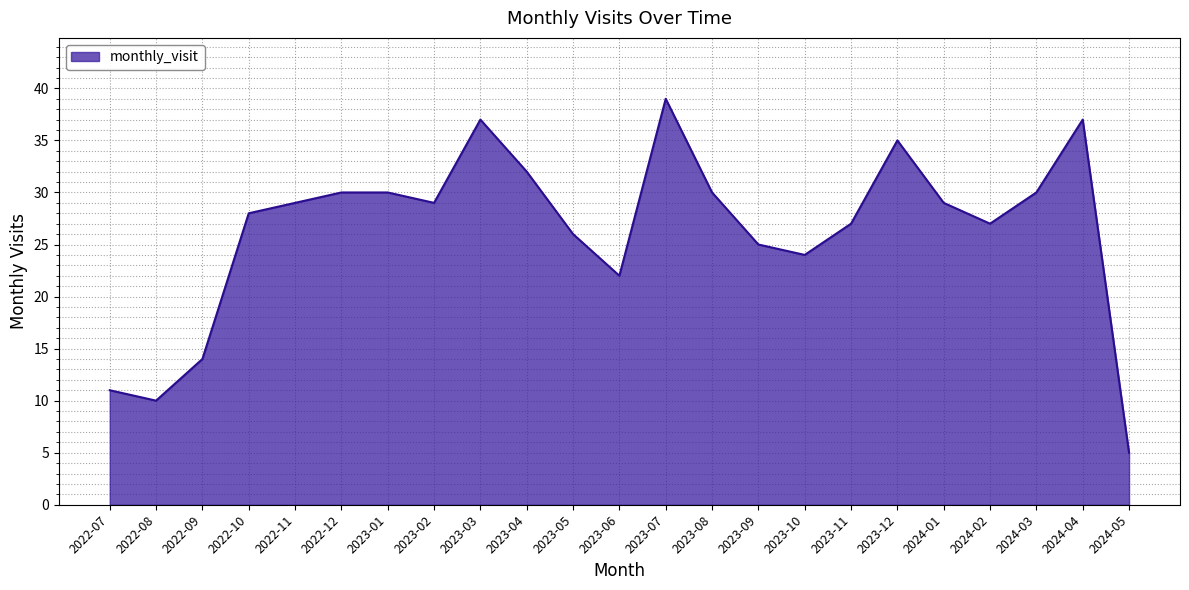

What position from the left is 2023-12?

18